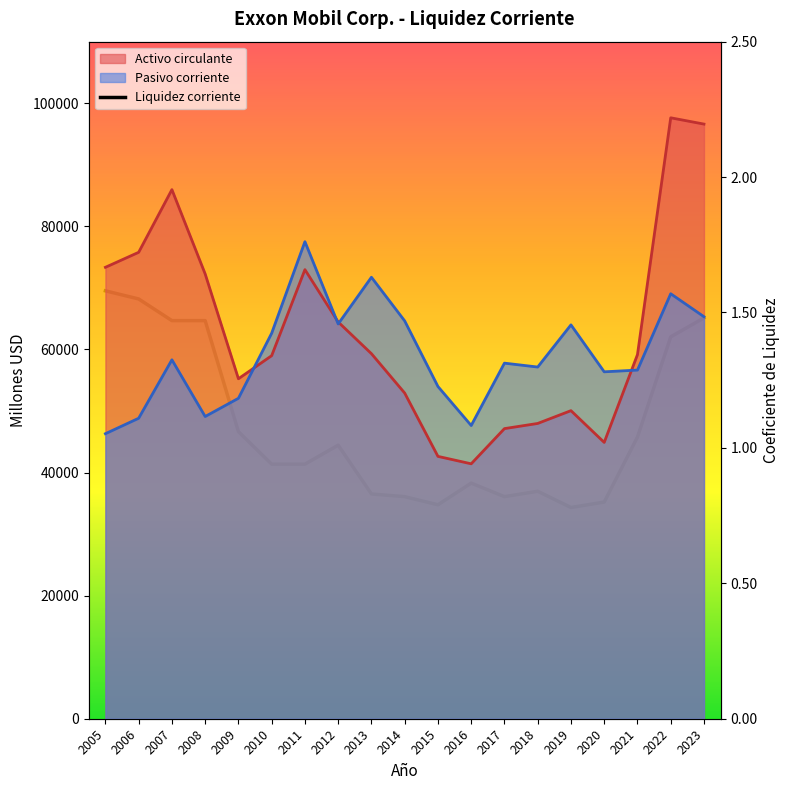

Reading left to right, what are all the values shown in this chart?

1.6	1.6	1.5	1.5	1.1	0.9	0.9	1.0	0.8	0.8	0.8	0.9	0.8	0.8	0.8	0.8	1.0	1.4	1.5